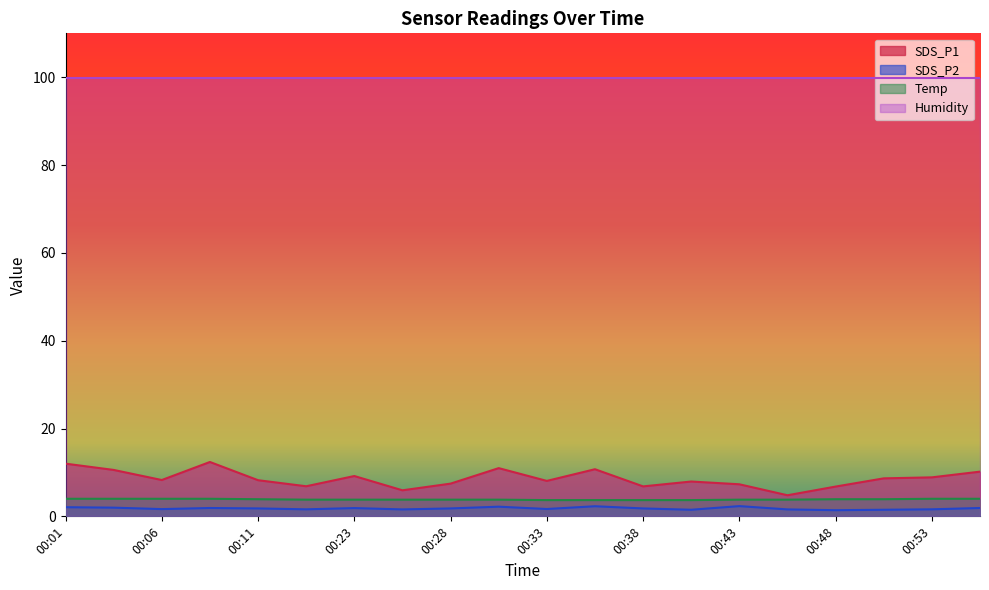

The value of SDS_P1 at 00:31 is 11.0. True or false?

True